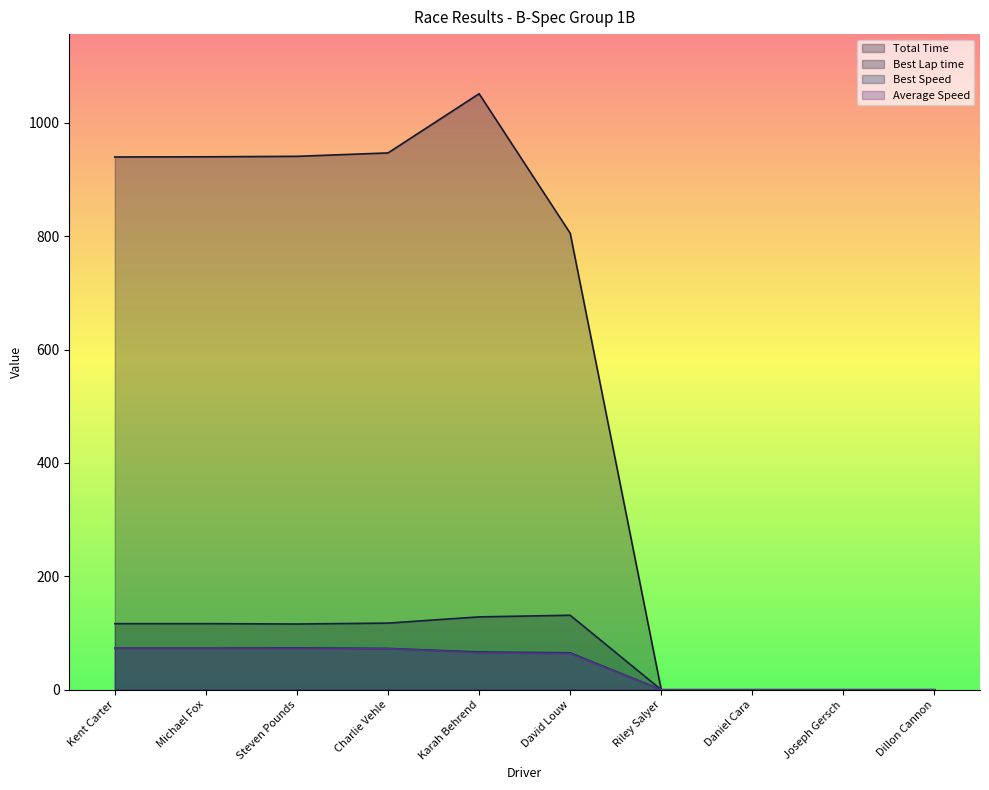

Where is the first local minimum for Best Speed?

Michael Fox